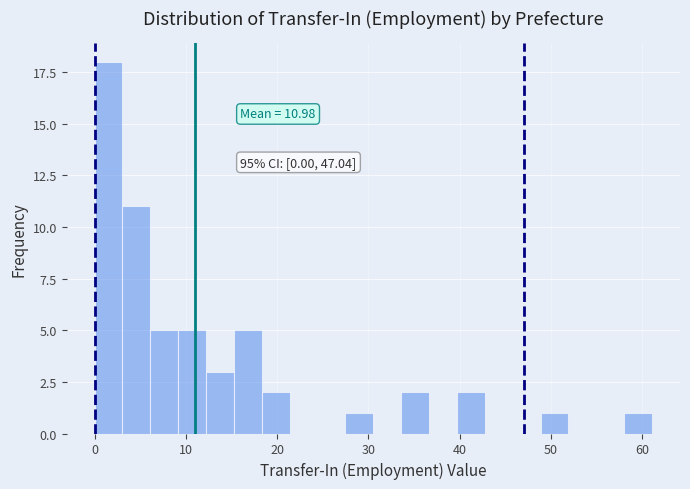

Read against the x-axis, roughly where is the centre of the tallest bar?

2